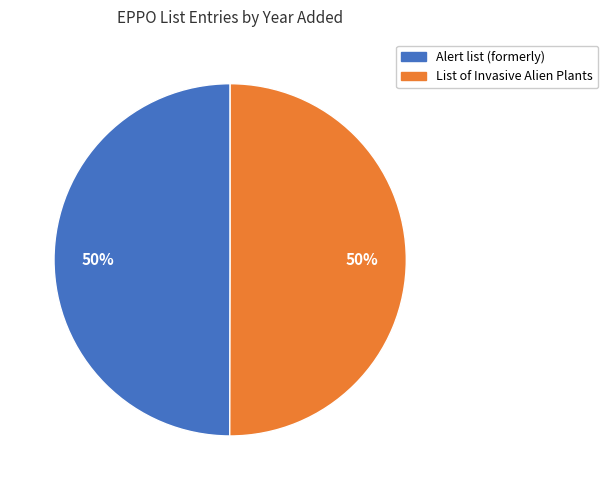

Do Alert list (formerly) and List of Invasive Alien Plants together represent more than half of the pie?

Yes